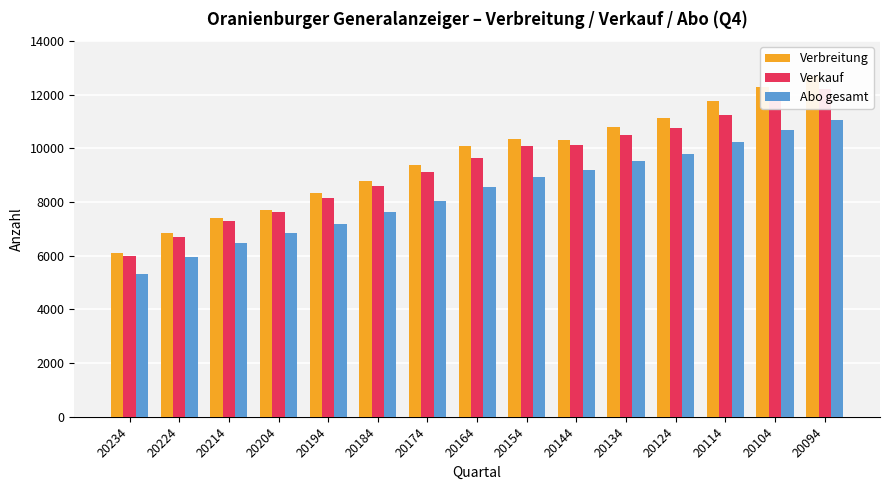

Reading right to left, extract all data points from this chart.

Verbreitung: 12693	12306	11789	11123	10811	10327	10351	10075	9373	8797	8325	7726	7406	6846	6110
Verkauf: 12215	11786	11247	10769	10499	10135	10101	9661	9106	8607	8154	7648	7280	6716	6005
Abo gesamt: 11074	10699	10226	9789	9552	9213	8923	8552	8049	7615	7198	6868	6490	5949	5324